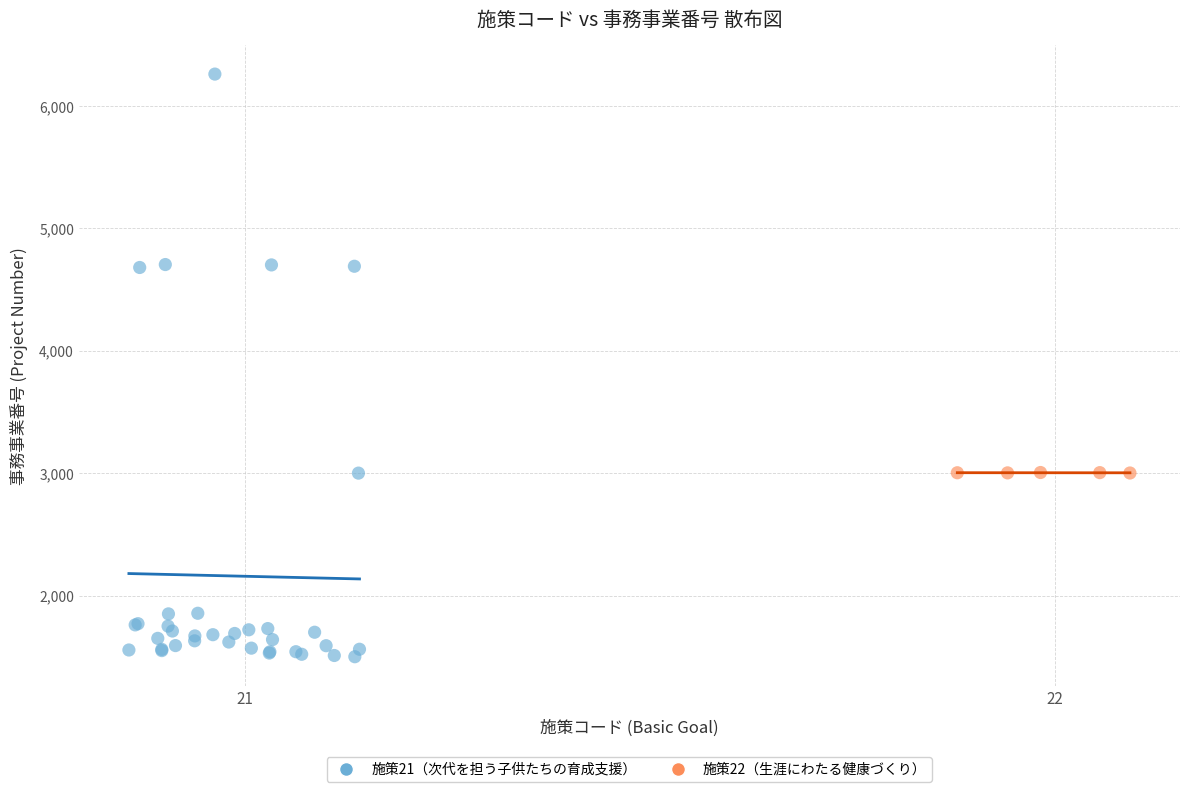

Which series reaches the minimum Y coordinate?

施策21（次代を担う子供たちの育成支援）